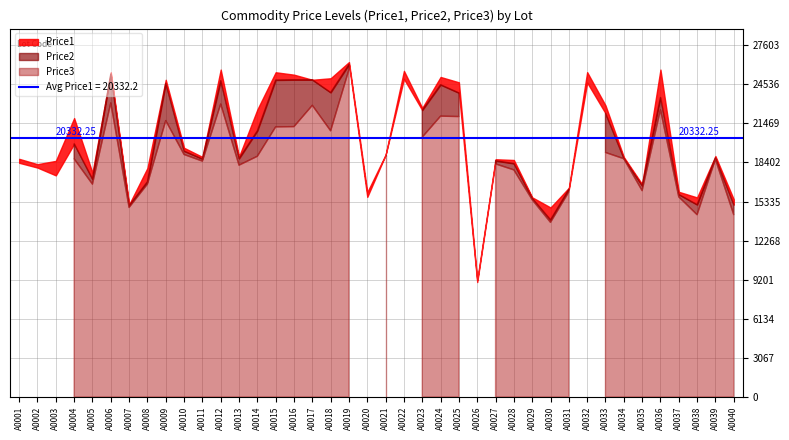

What is the difference between the second highest and minimum values in the Price1 series?

16530